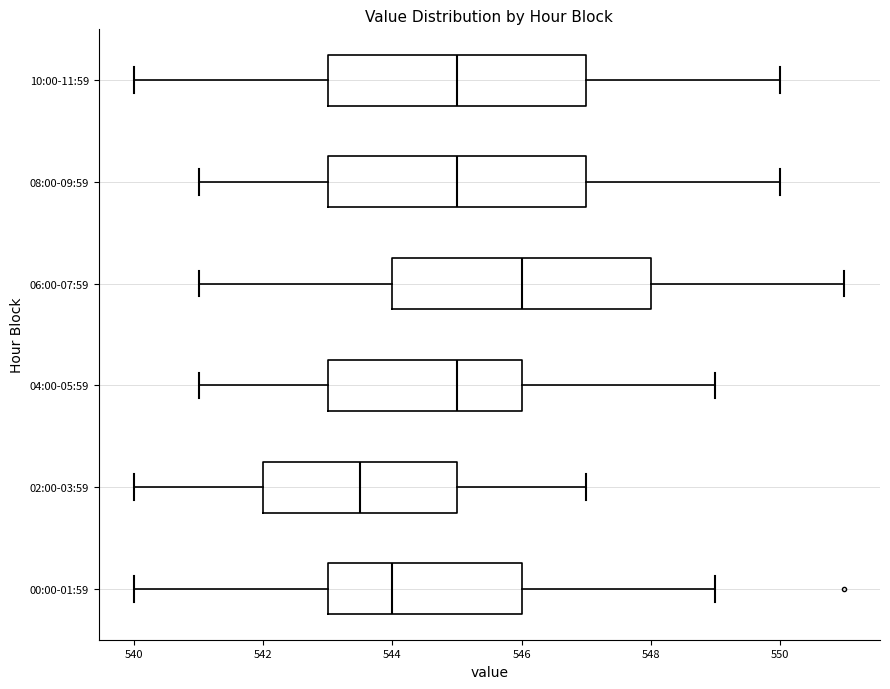

Which box's median line is the furthest to the right?

06:00-07:59